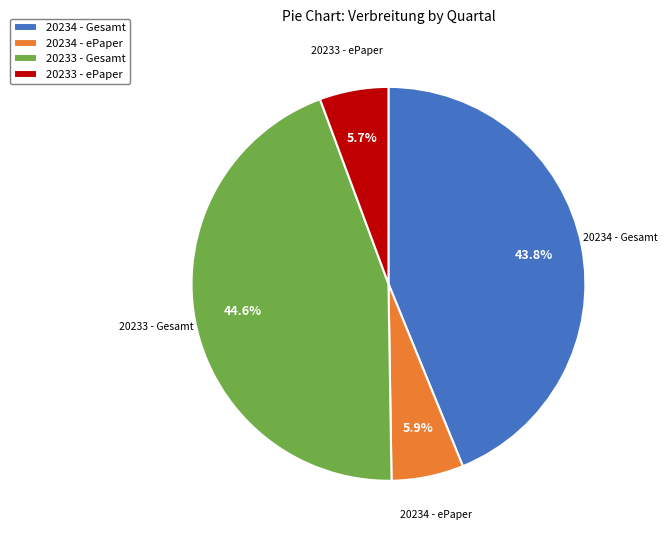

To the nearest percent, what portion does 20234 - Gesamt represent?

44%